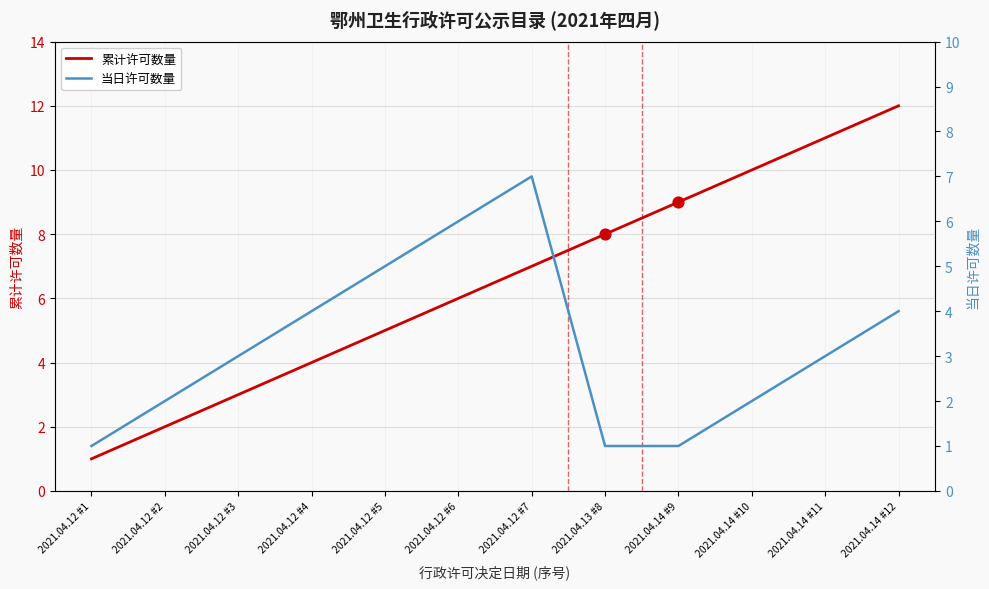

What is the total value across all series at 2021.04.12 #5?

10